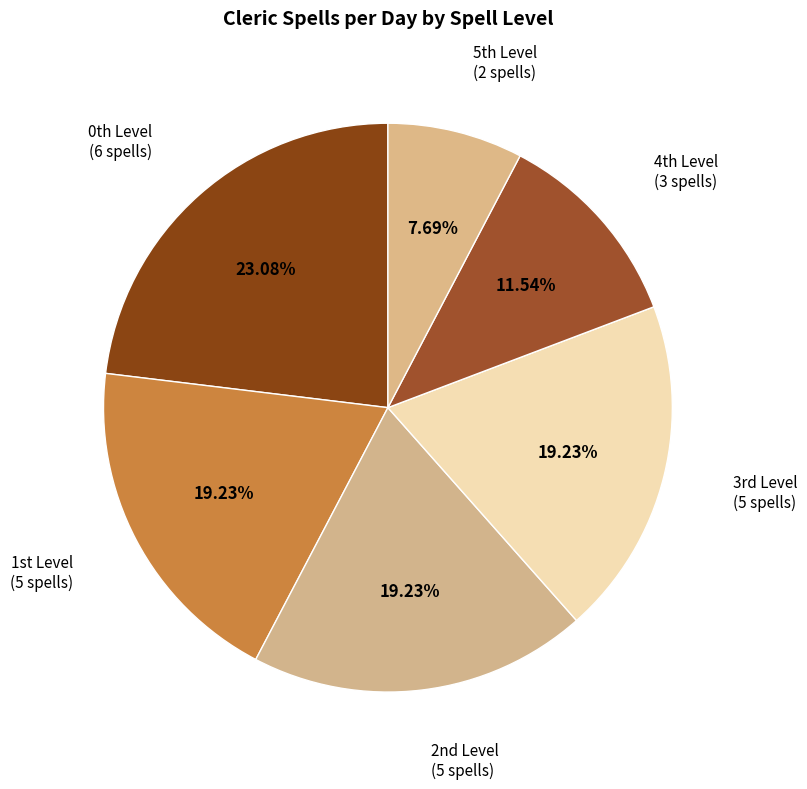

What is the smallest slice in the pie chart?

5th Level